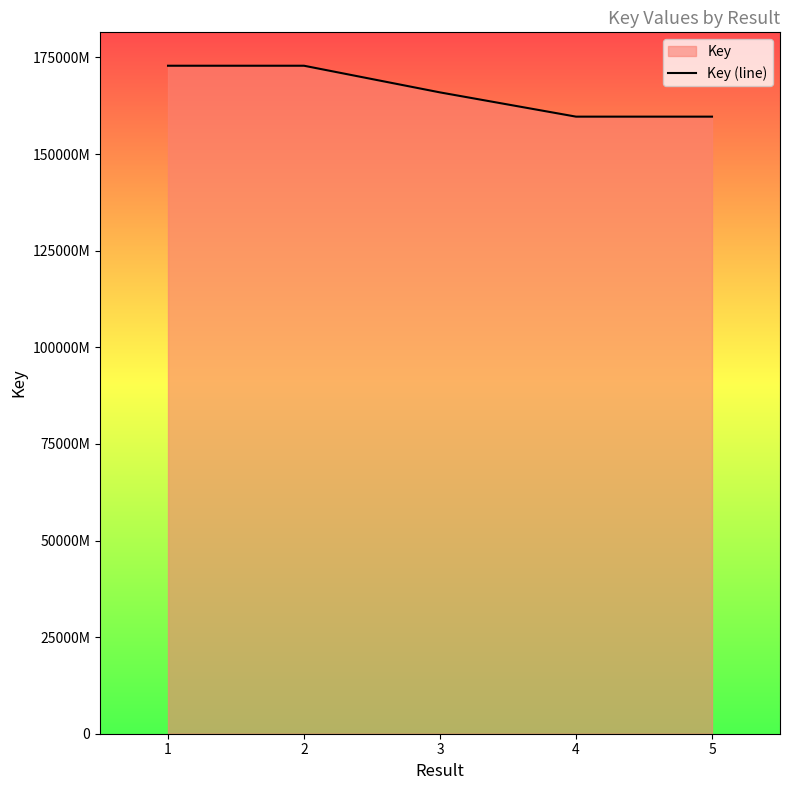

What is the value of the 5th point from the left?

159688723